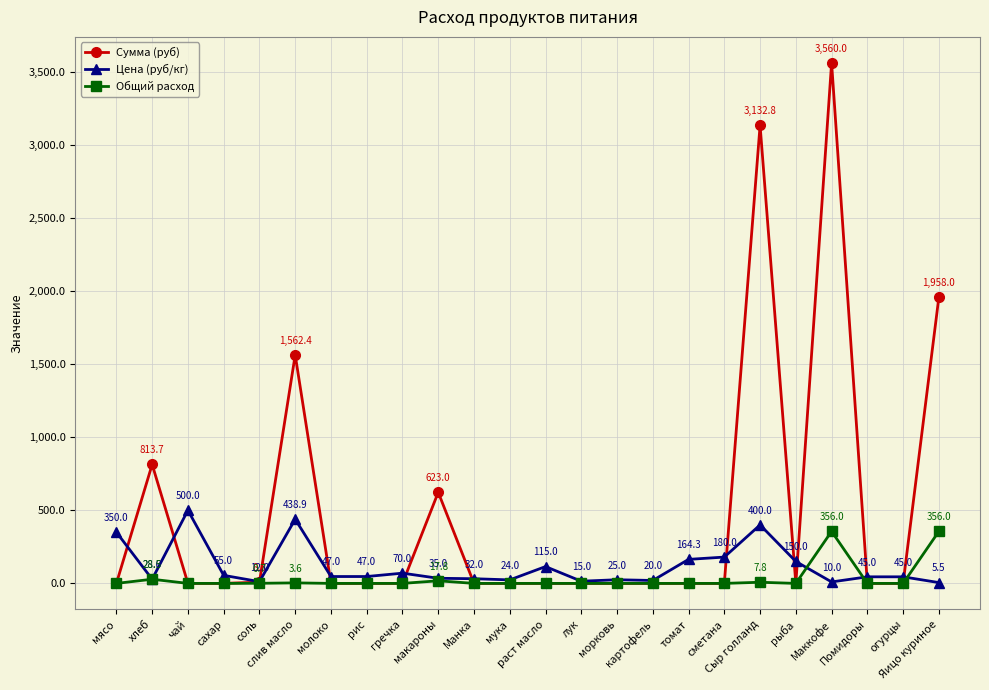

What is the average value of the Цена (руб/кг) series?

117.3